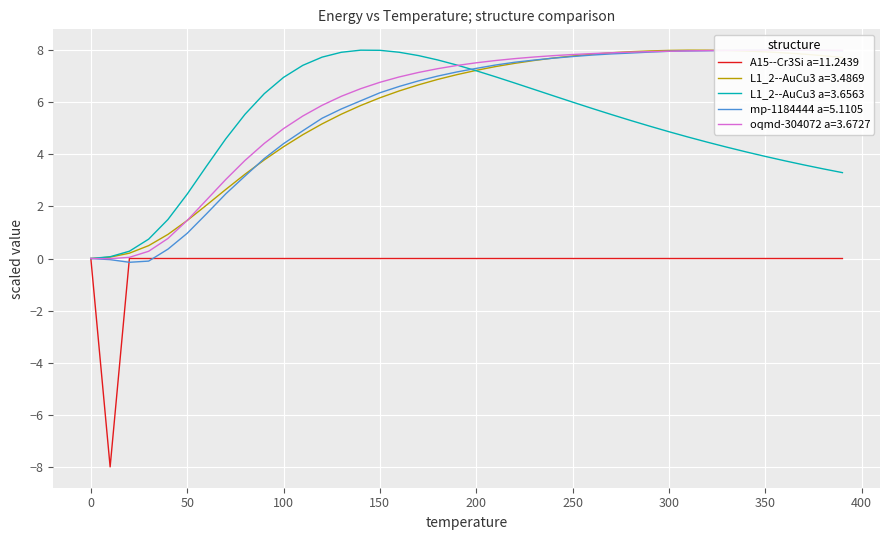

What is the highest value of the L1_2--AuCu3 a=3.6563 series?

8.0